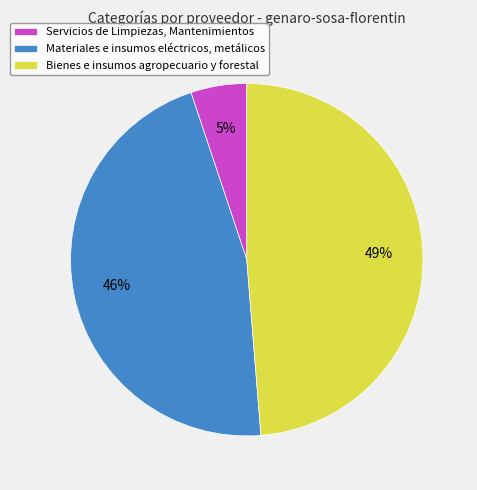

Between Bienes e insumos agropecuario y forestal and Servicios de Limpiezas, Mantenimientos, which is larger?

Bienes e insumos agropecuario y forestal